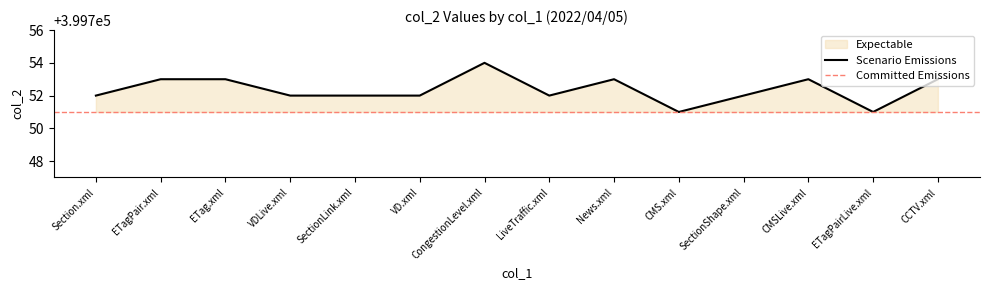

What is the maximum value shown in the chart?

399754